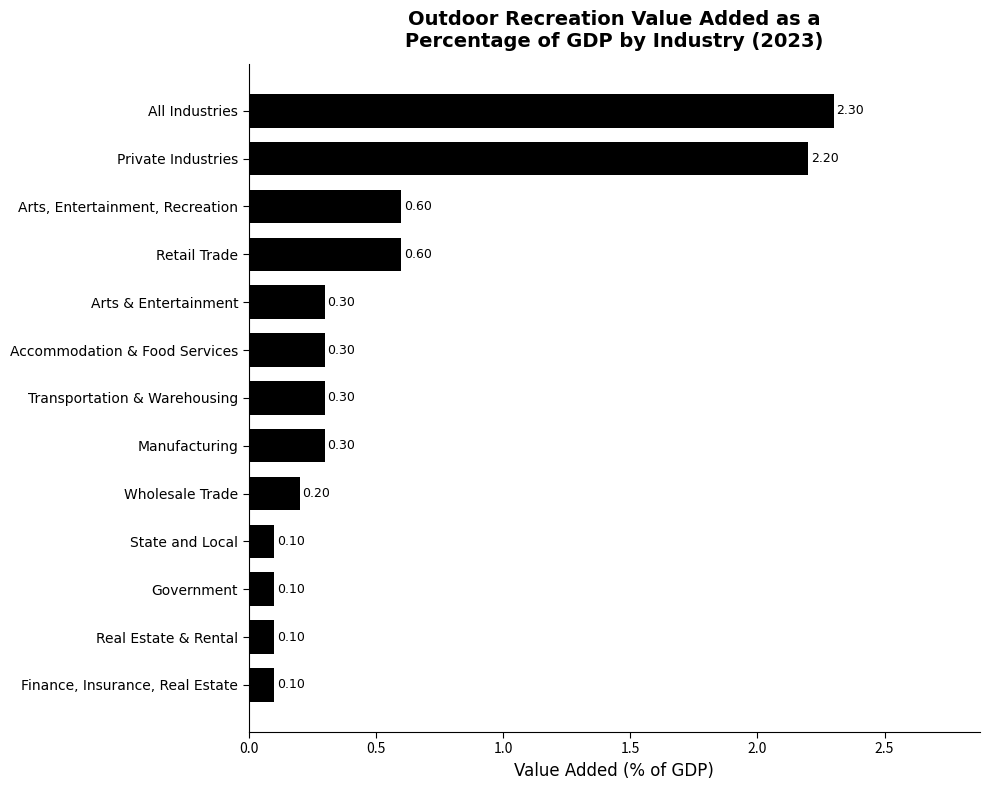

How many bars are there in total?

13